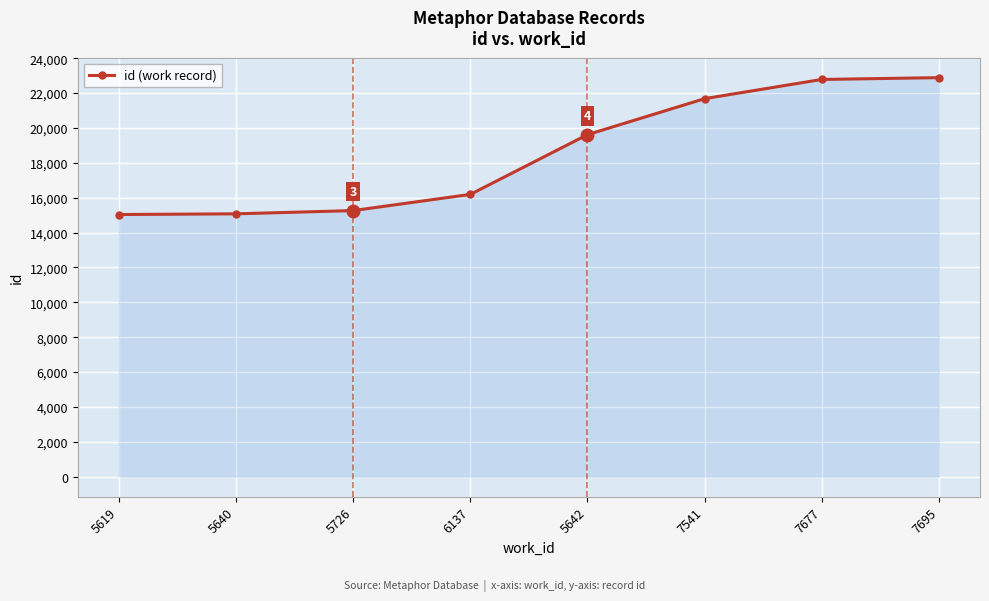

What is the difference between the maximum and minimum values?

7848